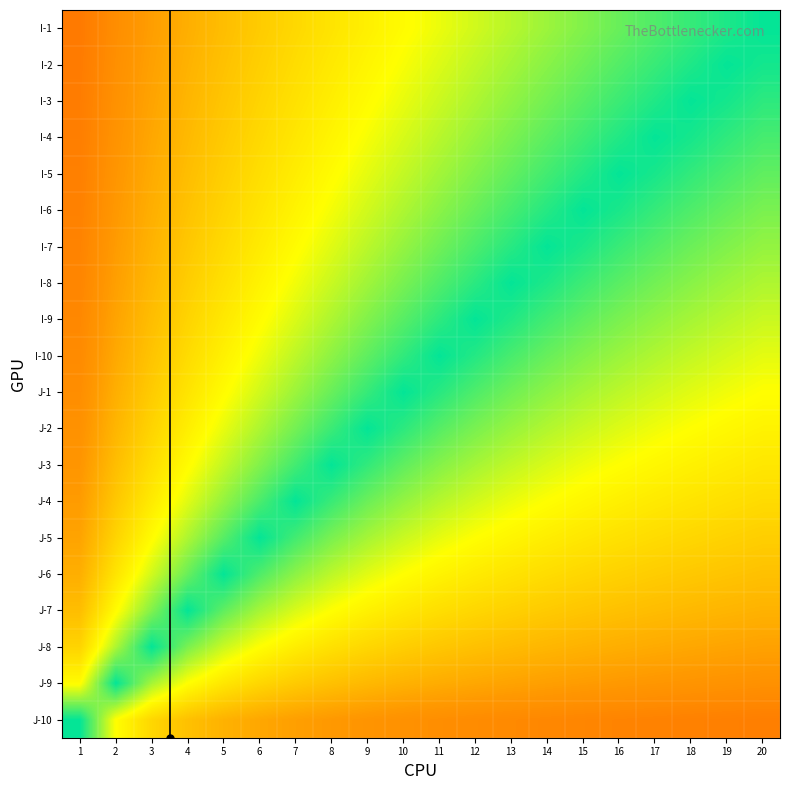

How many categories are shown in the chart?

20